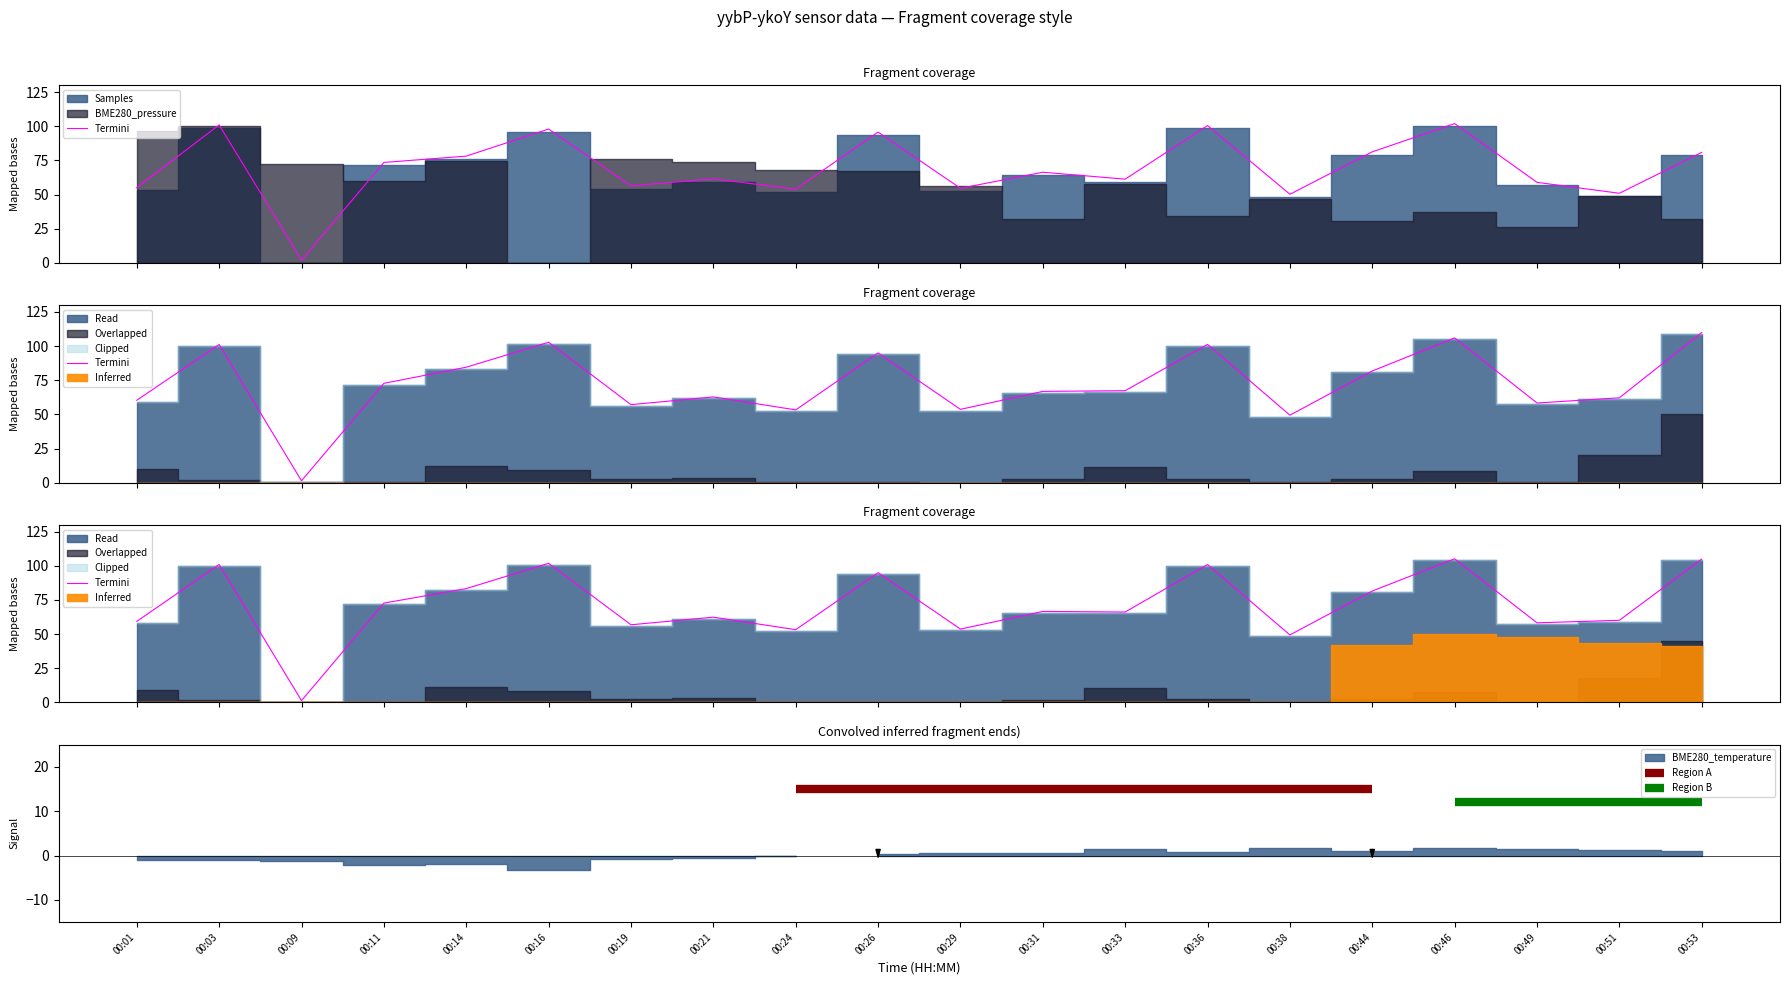

True or false: the data shows 32.3 at 00:01.

False